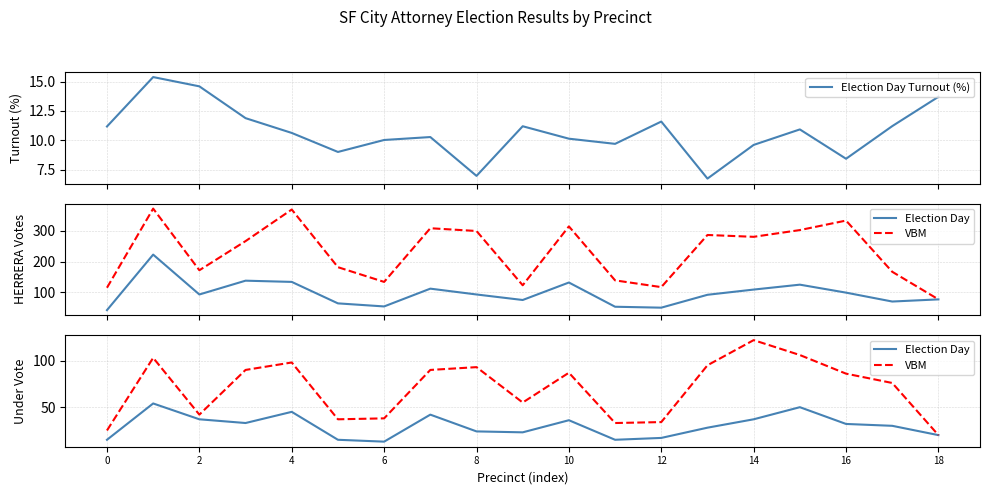

True or false: VBM and Election Day Turnout (%) intersect in this chart.

False